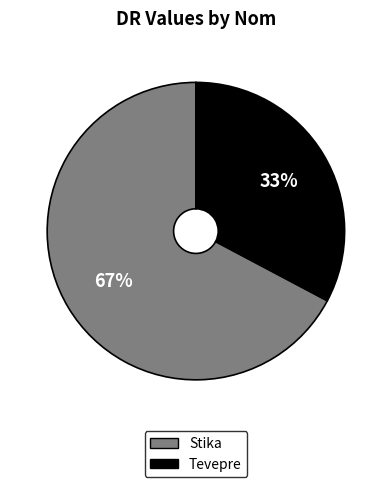

Rank the categories by value from highest to lowest.

Stika, Tevepre